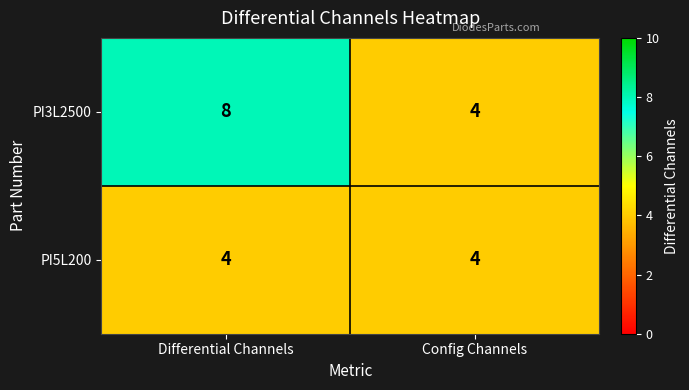

What is the maximum value shown in the chart?

8